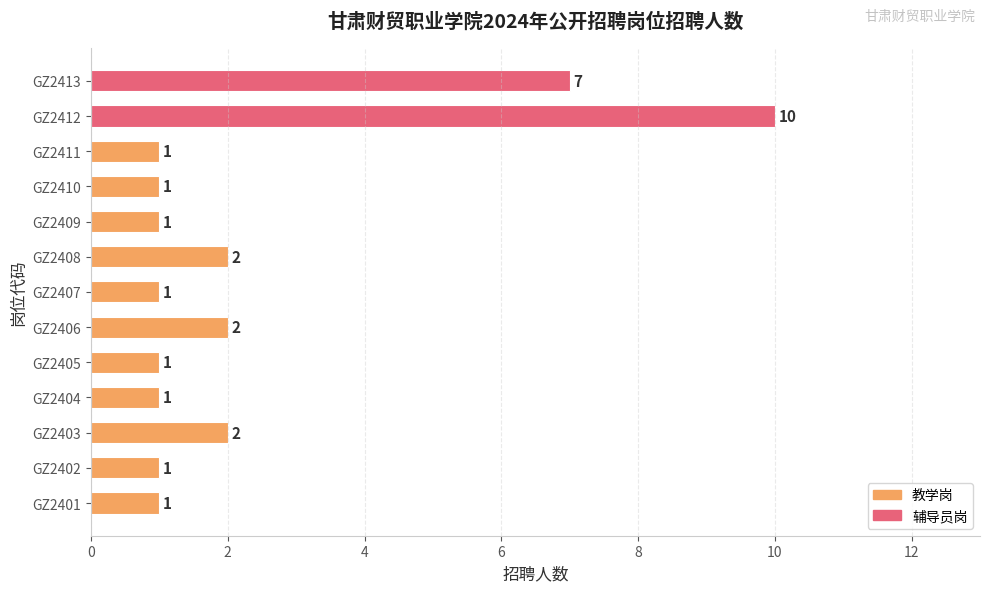

Reading bottom to top, transcribe all the data shown in this chart.

1	1	2	1	1	2	1	2	1	1	1	10	7